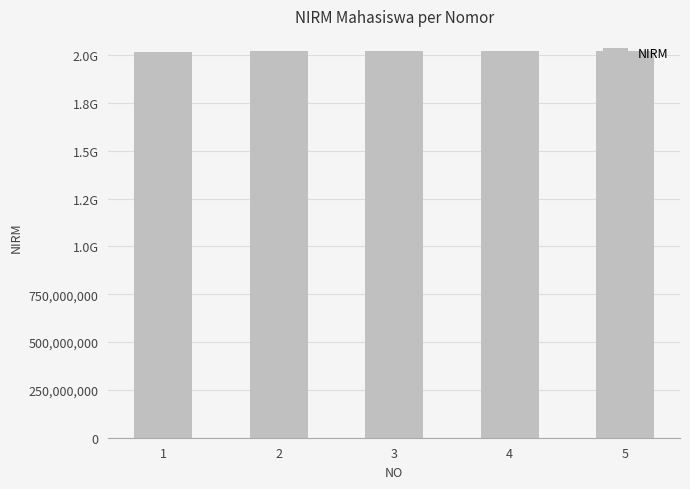

What is the minimum value shown in the chart?

2016021283